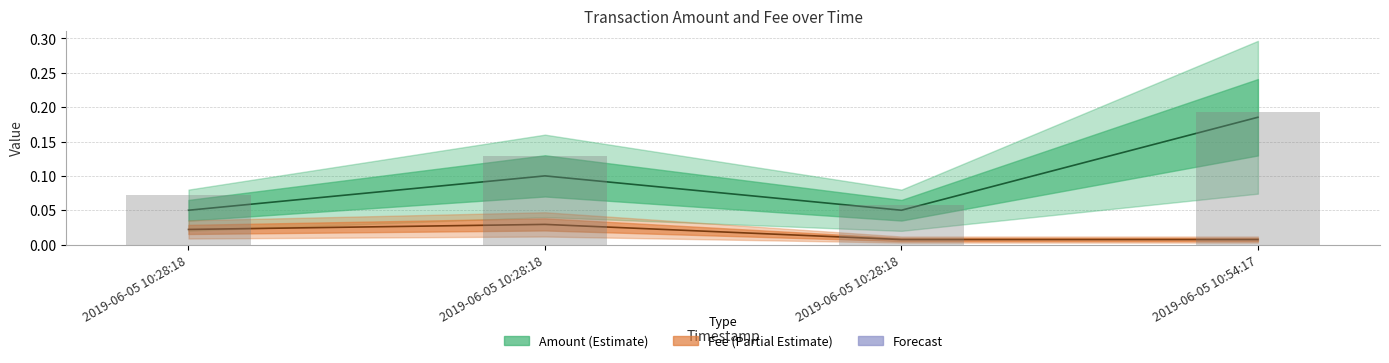

At which label does Fee (mid) reach its minimum?

2019-06-05 10:28:18